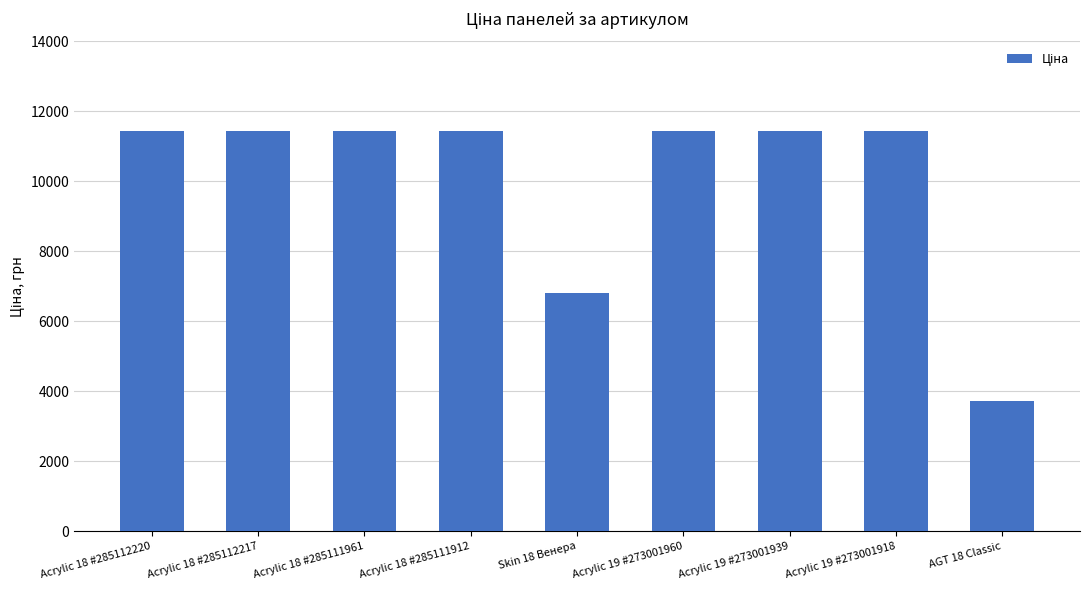

How many values exceed 11436?

7